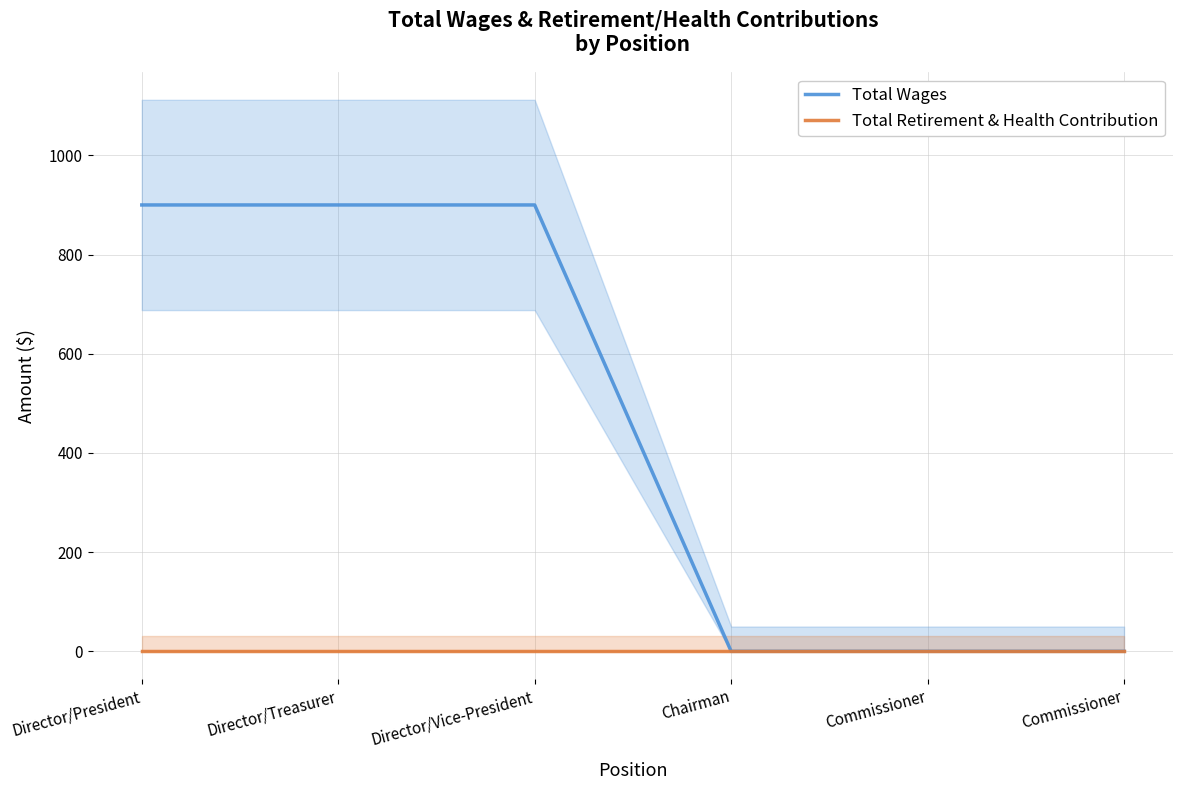

What is the difference between the maximum and second lowest values in the Total Wages series?

900